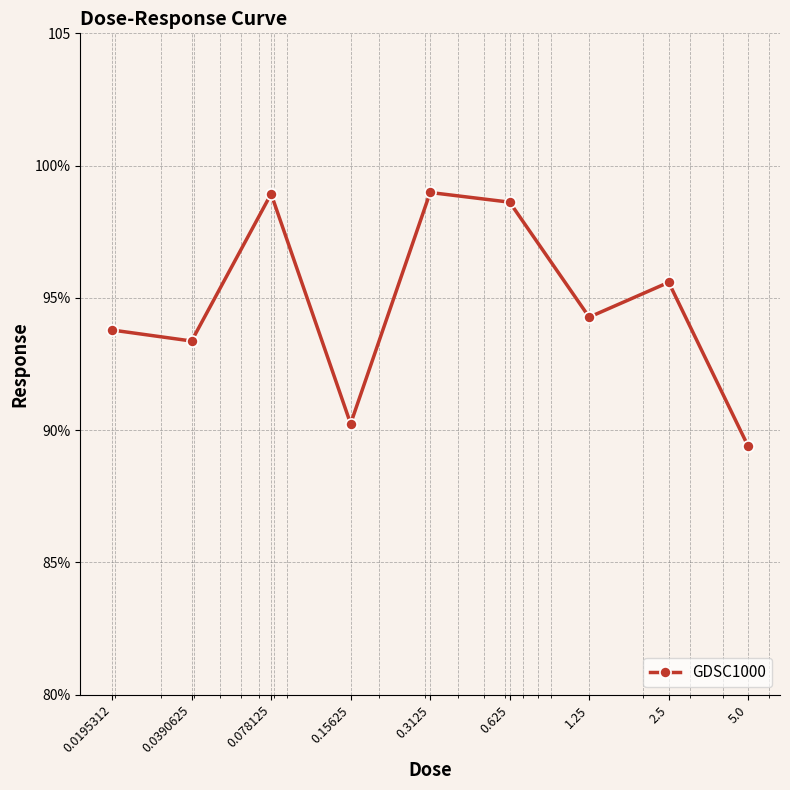

Does the chart have visible grid lines?

Yes